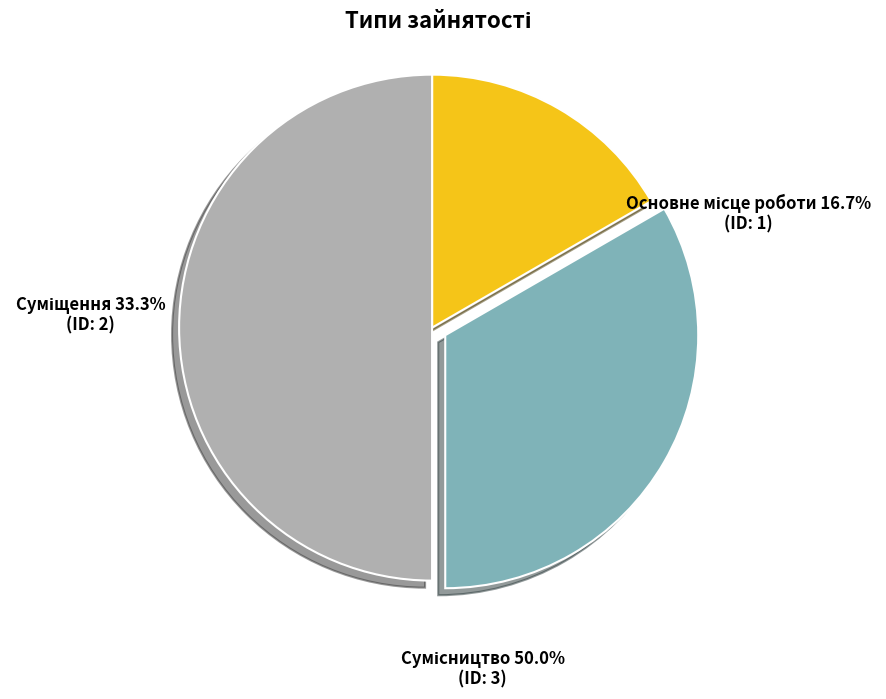

To the nearest percent, what is the difference between the largest and smallest slice percentages?

33%